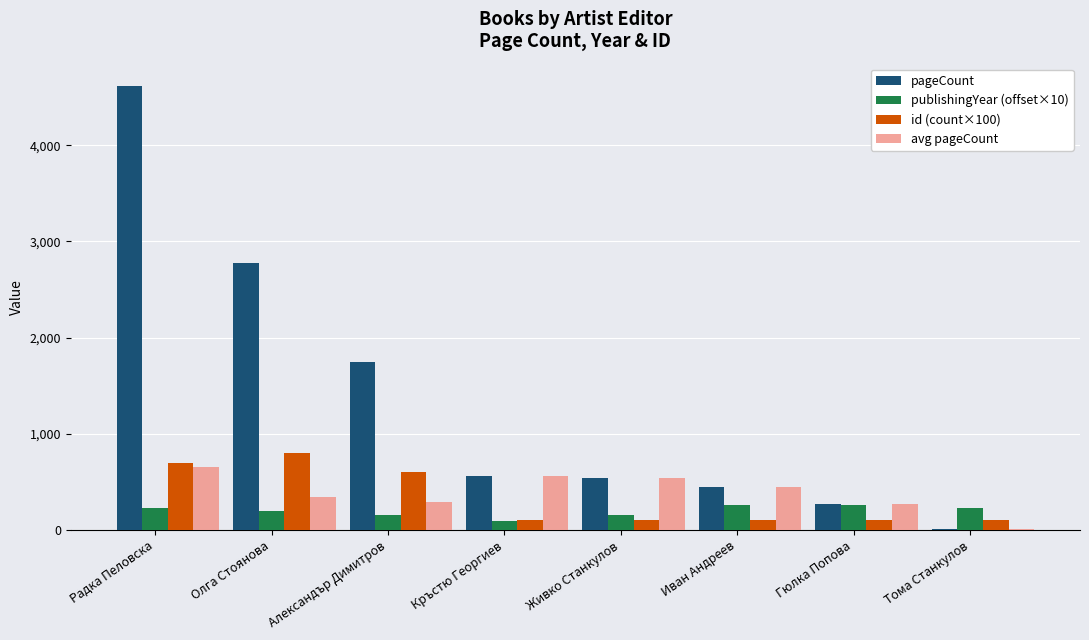

Between Радка Пеловска and Кръстю Георгиев, which series saw the biggest shift?

pageCount